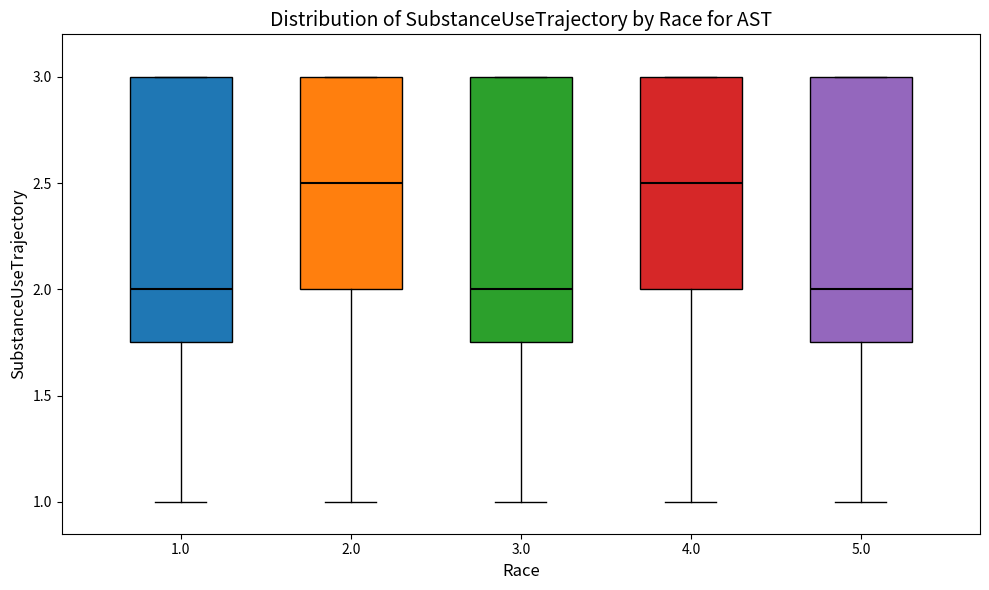

Reading left to right, transcribe this box plot: for each box, give where its median line is, the range the box spans, and where its two whiskers end, as read against the y-axis. The values are not printed on the chart, so give them approximately, as read against the axis.

1.0: median 2.00, box 1.75 to 3.00, whiskers 1.00 to 3.00
2.0: median 2.50, box 2.00 to 3.00, whiskers 1.00 to 3.00
3.0: median 2.00, box 1.75 to 3.00, whiskers 1.00 to 3.00
4.0: median 2.50, box 2.00 to 3.00, whiskers 1.00 to 3.00
5.0: median 2.00, box 1.75 to 3.00, whiskers 1.00 to 3.00